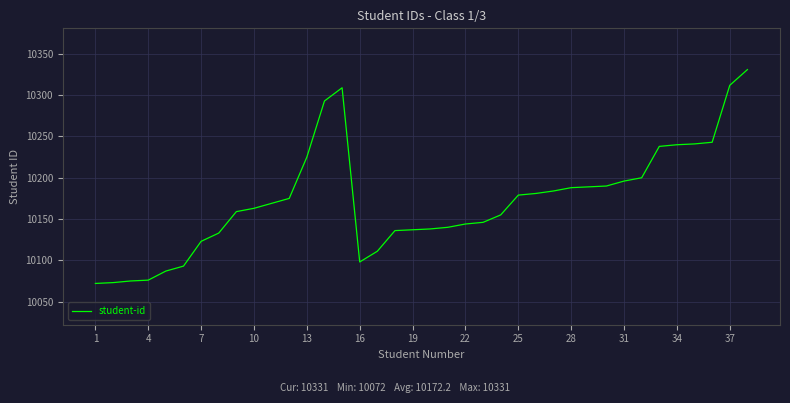

What is the minimum value shown in the chart?

10072